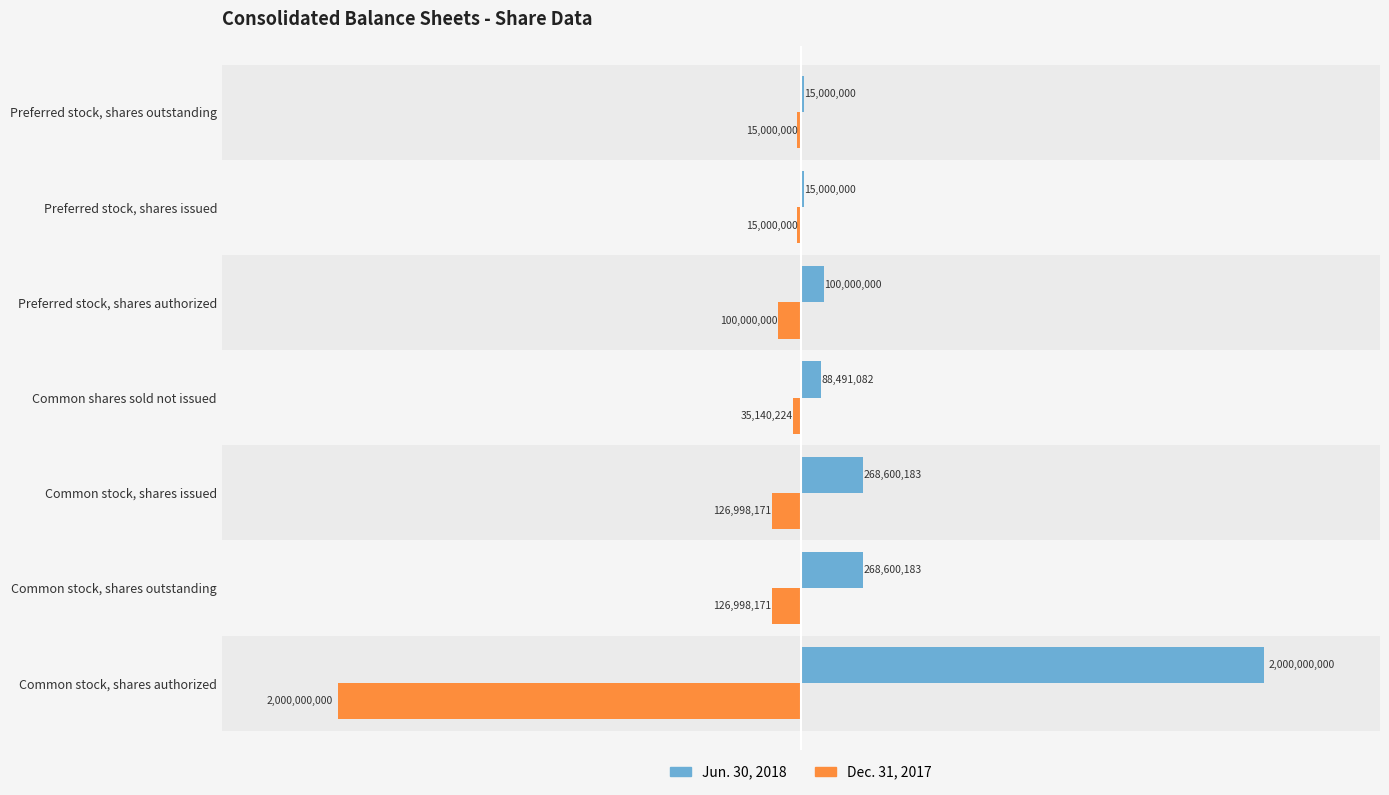

Is it true that Jun. 30, 2018 equals 268600183 at Common stock, shares issued?

True